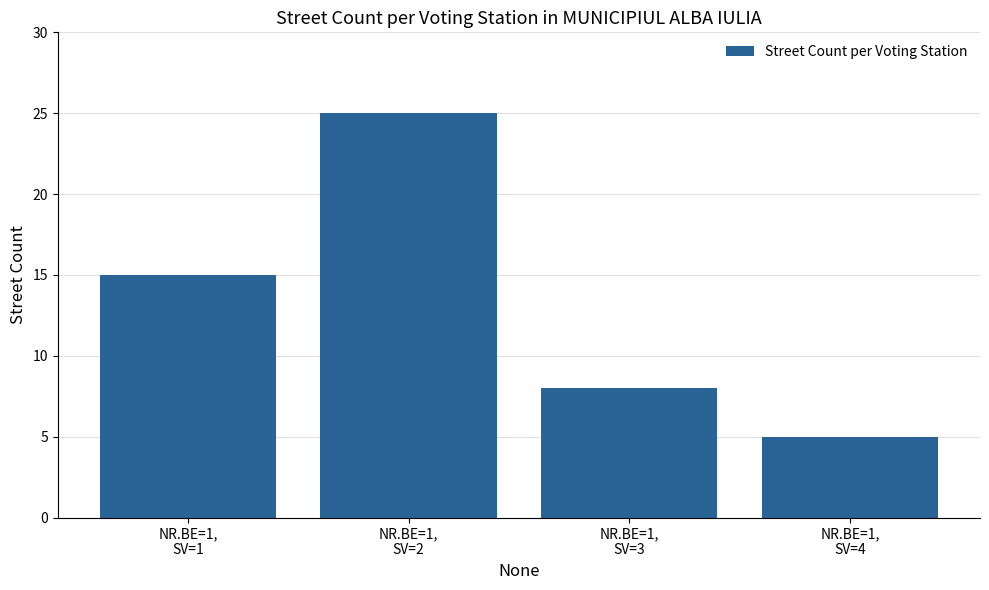

How many data points does each series have?

4